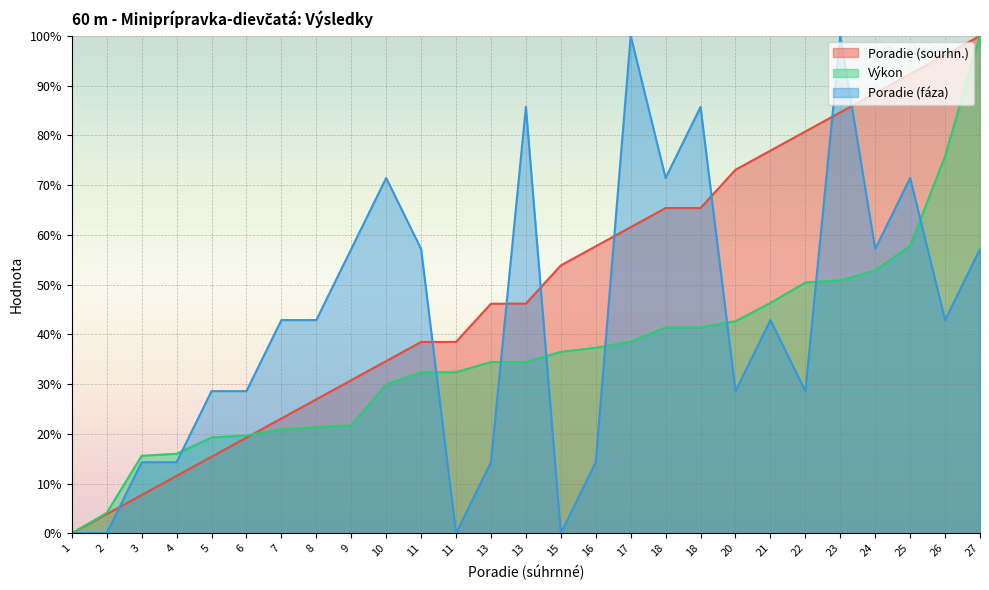

Rank the series by their average value, from lowest to highest.

Výkon, Poradie (fáza), Poradie (sourhn.)